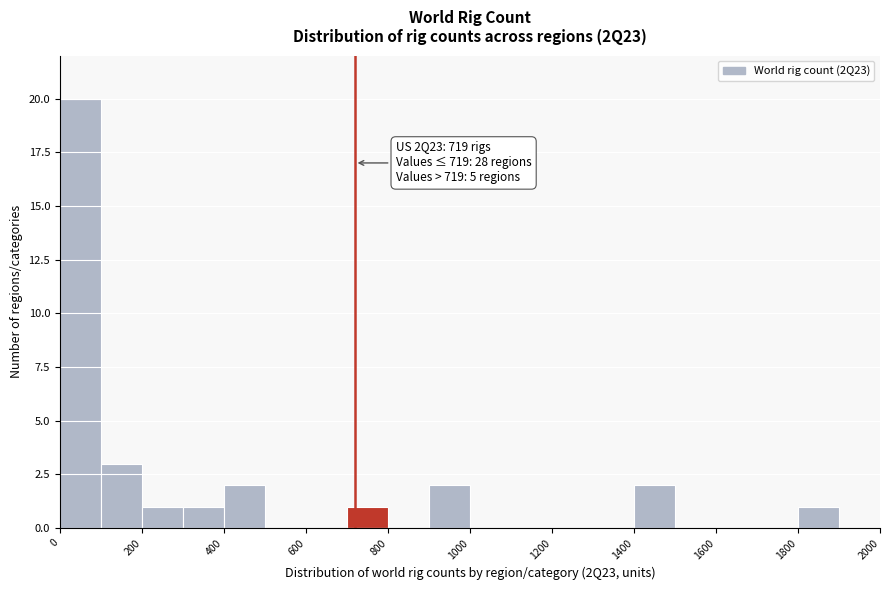

Which range on the x-axis has the tallest bar?

0 to 100